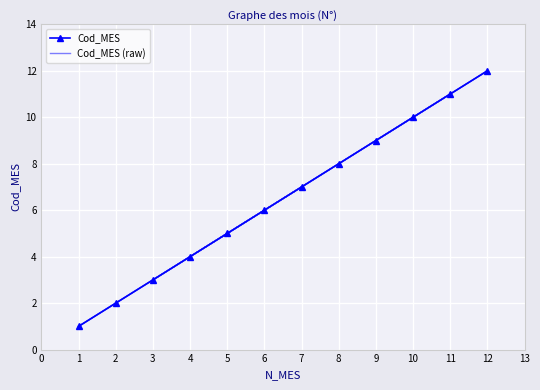

True or false: Cod_MES (raw) has a value of 11 at 8.

False